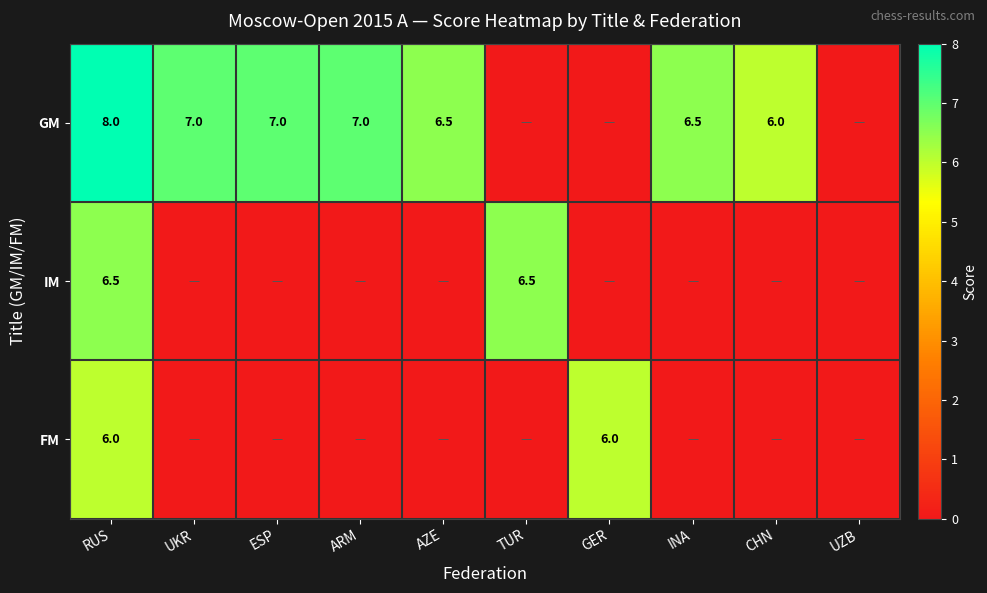

The value of GM at UKR is 12.1. True or false?

False